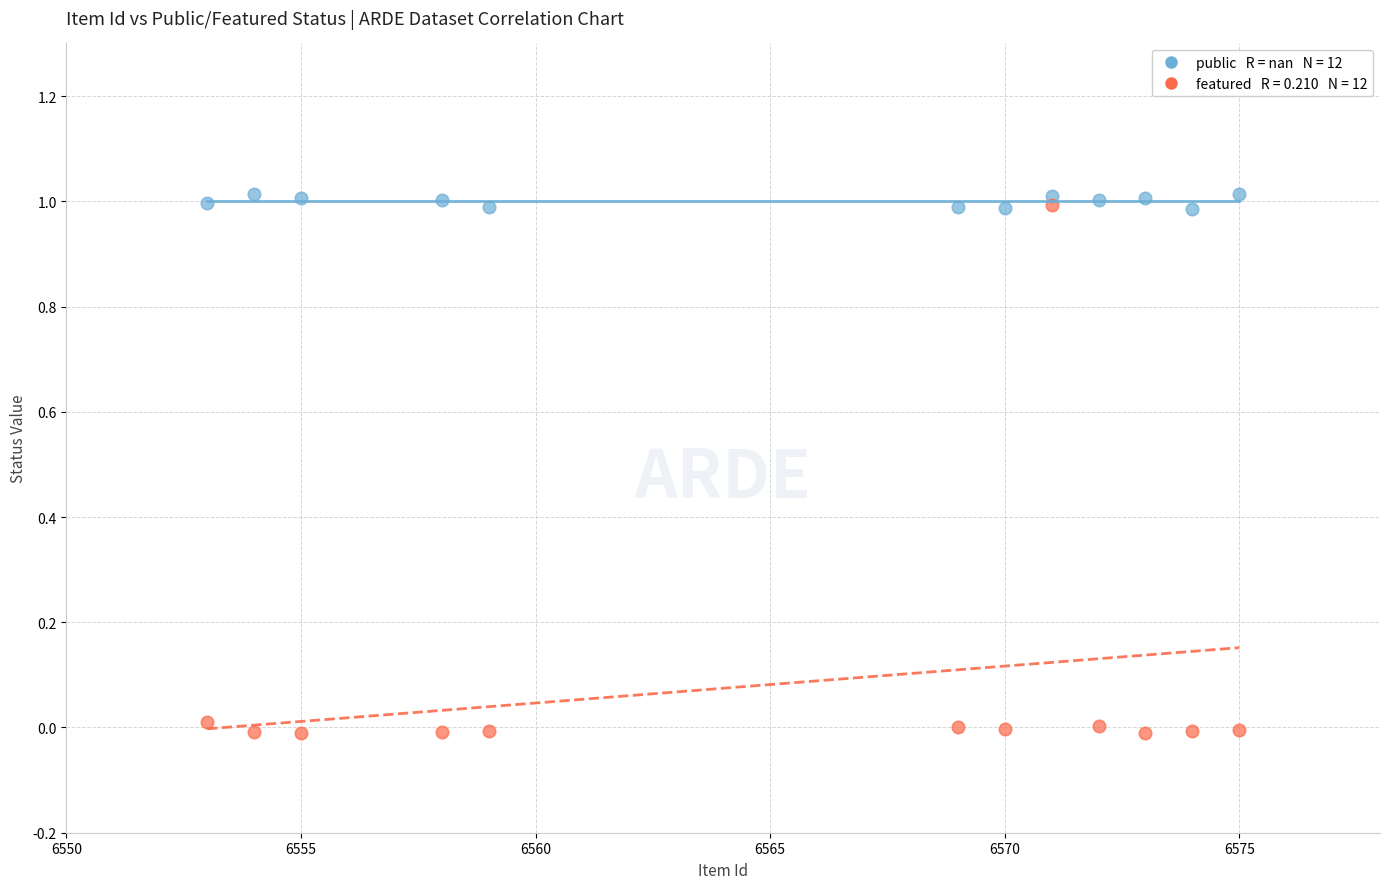

Across all data points, what is the range of X values (max minus min)?

22.0